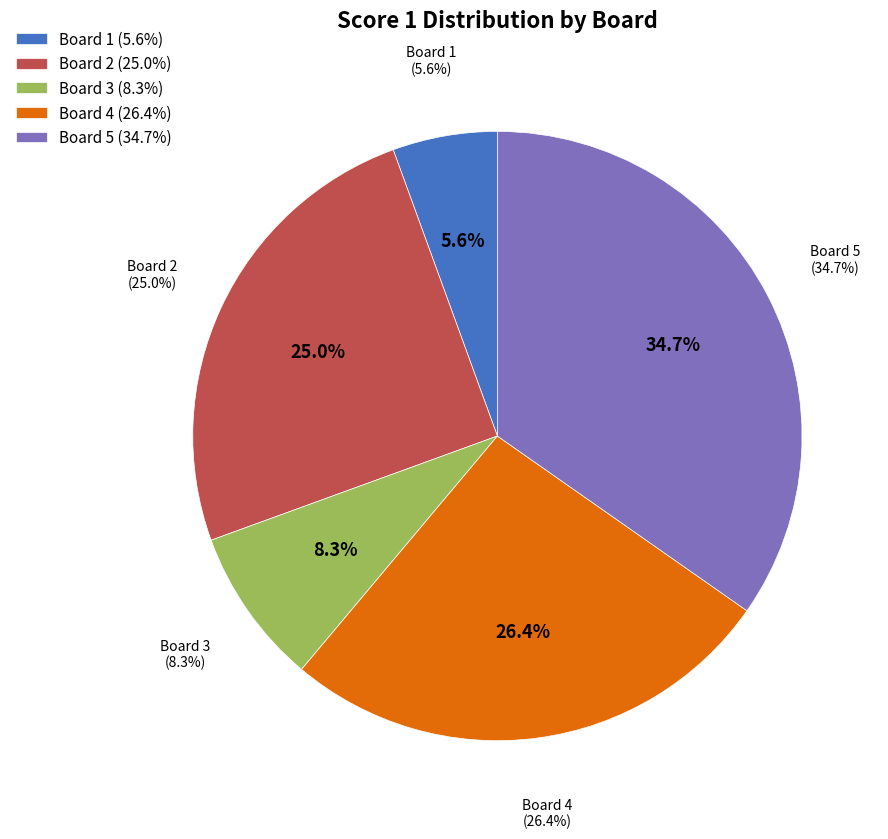

What is the total percentage of Board 3 and Board 1?

13.9%